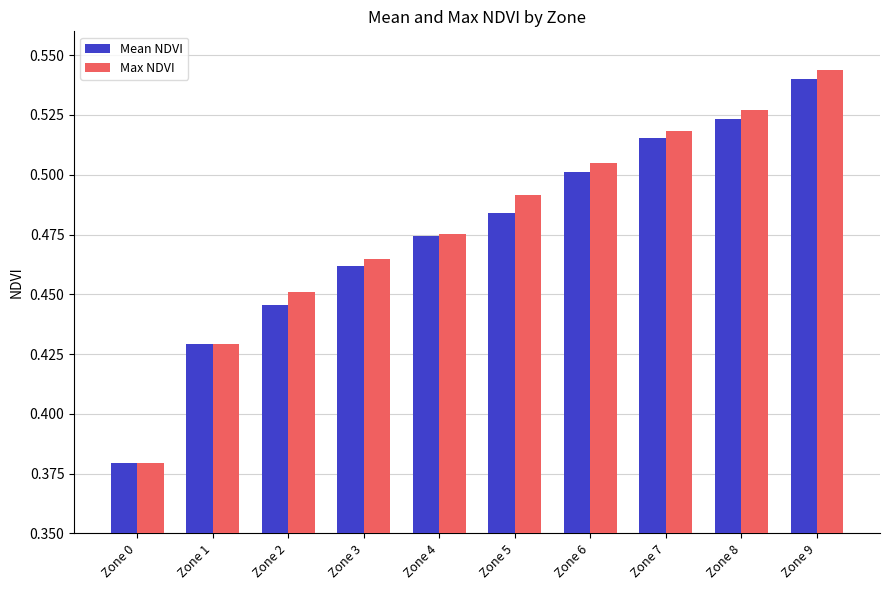

Is it true that Max NDVI equals 0.5 at Zone 4?

True